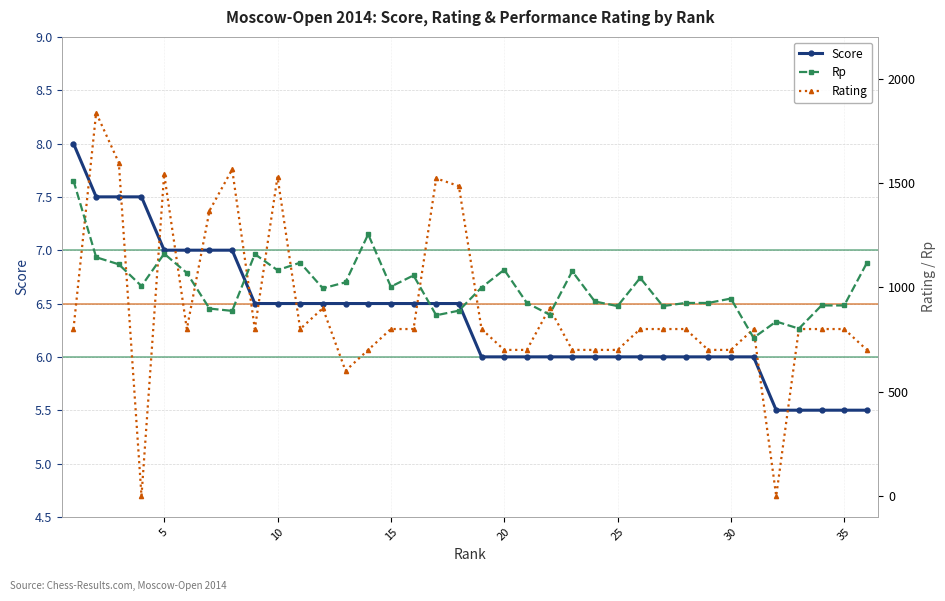

Reading left to right, what are all the values shown in this chart?

Score: 8.0	7.5	7.5	7.5	7.0	7.0	7.0	7.0	6.5	6.5	6.5	6.5	6.5	6.5	6.5	6.5	6.5	6.5	6.0	6.0	6.0	6.0	6.0	6.0	6.0	6.0	6.0	6.0	6.0	6.0	6.0	5.5	5.5	5.5	5.5	5.5
Rp: 1511.0	1144.0	1110.0	1006.0	1161.0	1069.0	898.0	887.0	1159.0	1082.0	1118.0	995.0	1024.0	1254.0	1003.0	1057.0	866.0	888.0	999.0	1084.0	925.0	869.0	1077.0	932.0	910.0	1045.0	910.0	925.0	925.0	946.0	758.0	836.0	802.0	913.0	913.0	1117.0
Rating: 800.0	1836.0	1597.0	0.0	1543.0	800.0	1367.0	1565.0	800.0	1530.0	800.0	900.0	600.0	700.0	800.0	800.0	1522.0	1485.0	800.0	700.0	700.0	900.0	700.0	700.0	700.0	800.0	800.0	800.0	700.0	700.0	800.0	0.0	800.0	800.0	800.0	700.0